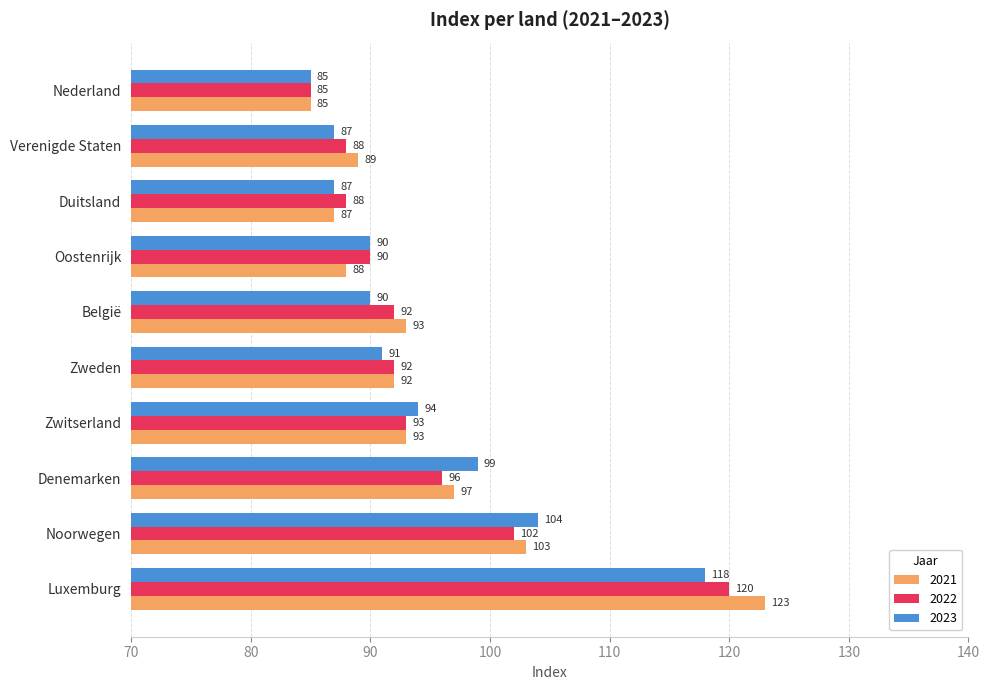

Between Noorwegen and Zweden, which series saw the biggest shift?

2023